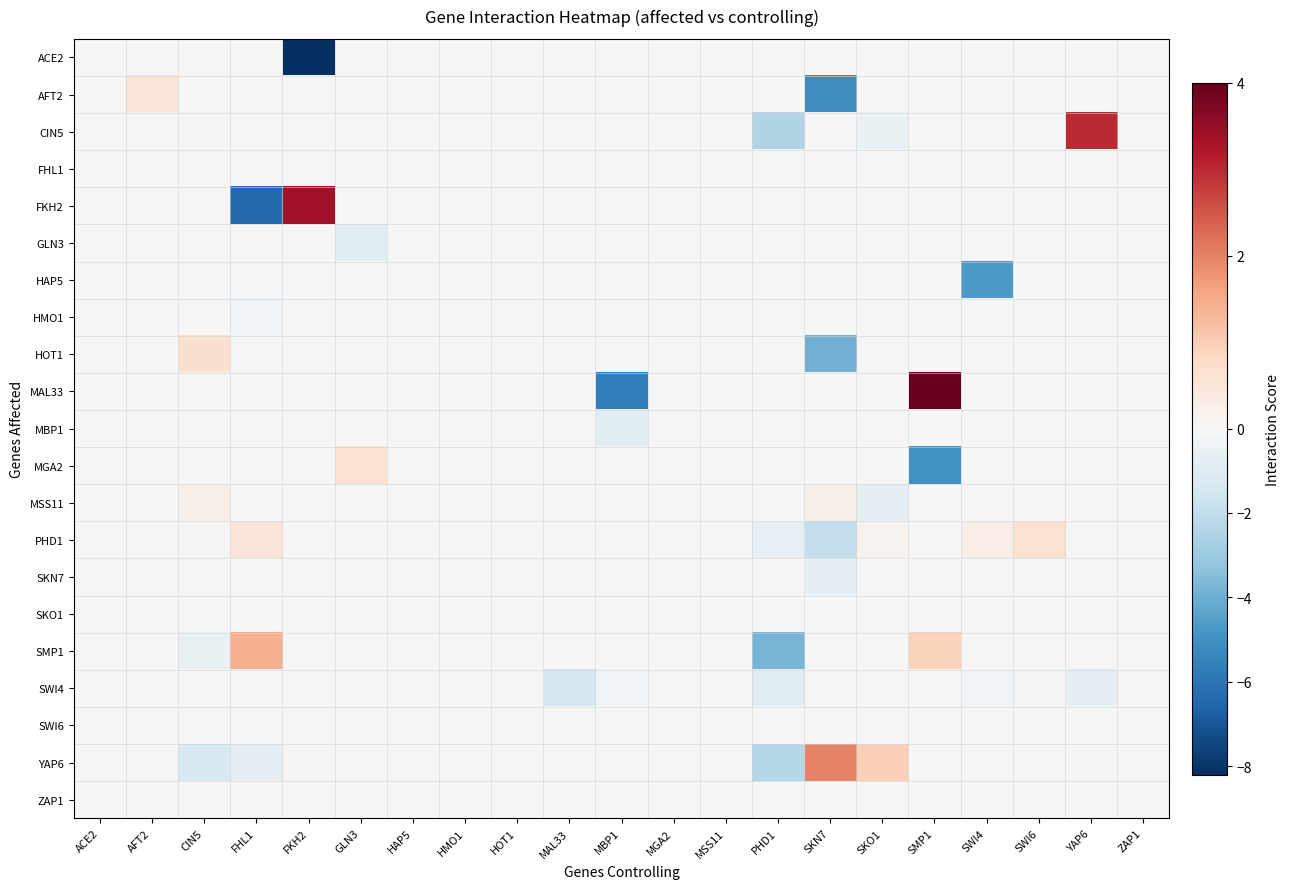

List the series in order of their peak value, lowest first.

ACE2, FHL1, HAP5, HMO1, MBP1, SKN7, SKO1, SWI4, SWI6, ZAP1, GLN3, MSS11, AFT2, MGA2, PHD1, HOT1, SMP1, YAP6, CIN5, FKH2, MAL33